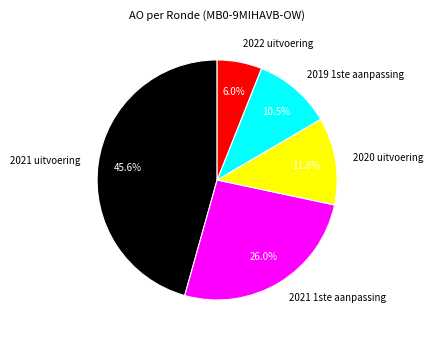

How many slices are in this pie chart?

5